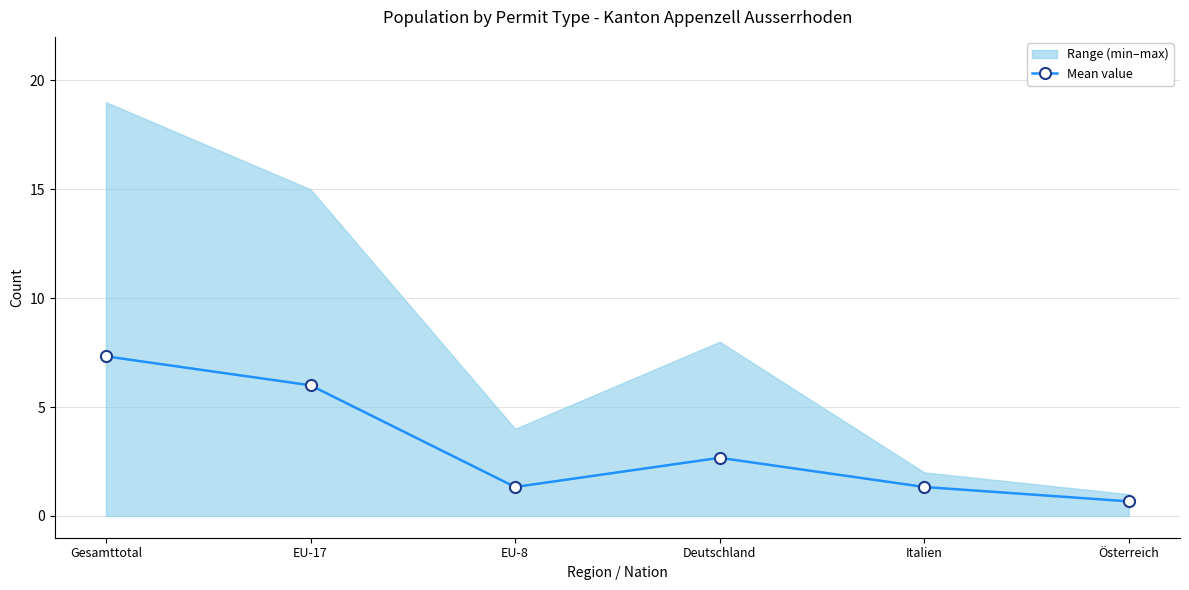

How many data points in Mean value are above 2?

3